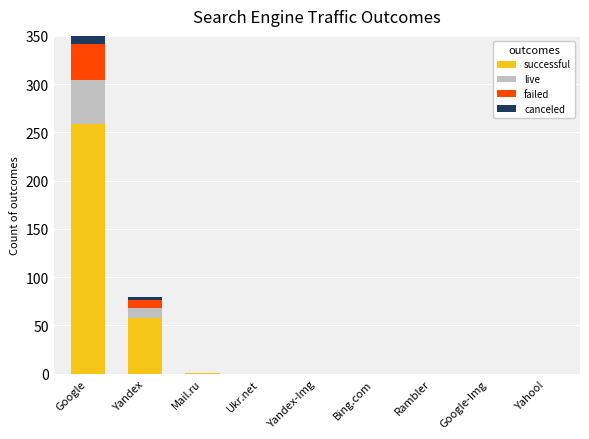

The failed series shows 0 at Rambler. True or false?

True